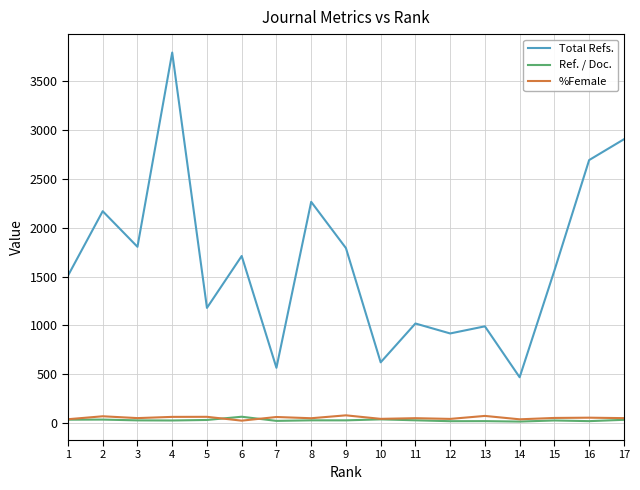

How many lines are shown in the chart?

3